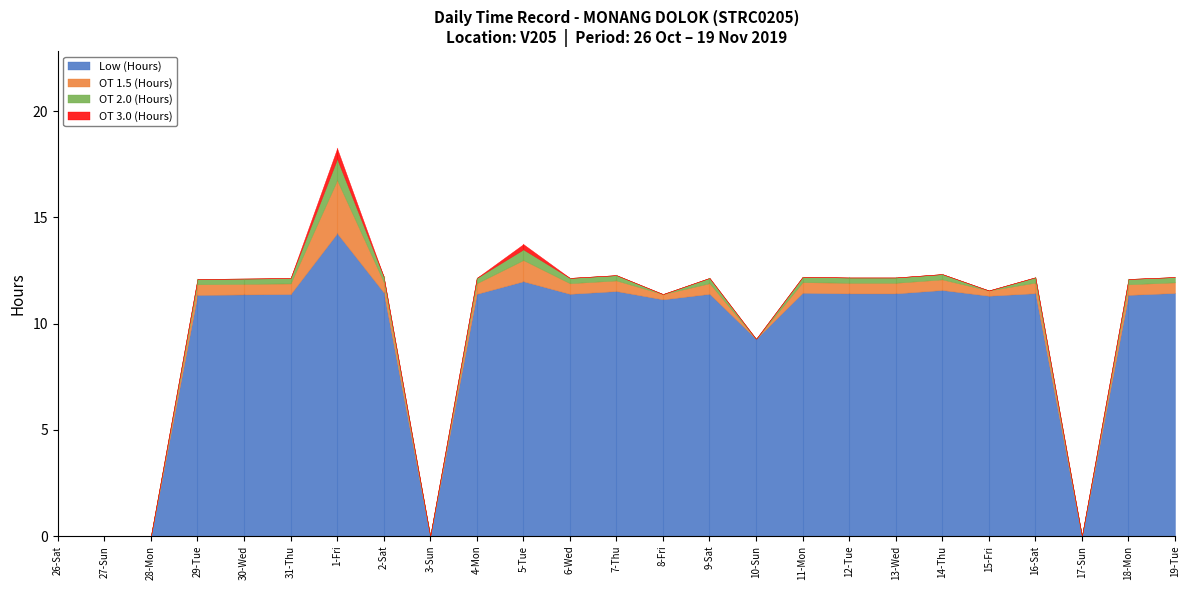

True or false: OT 2.0 (Hours) and OT 1.5 (Hours) cross at least once.

False